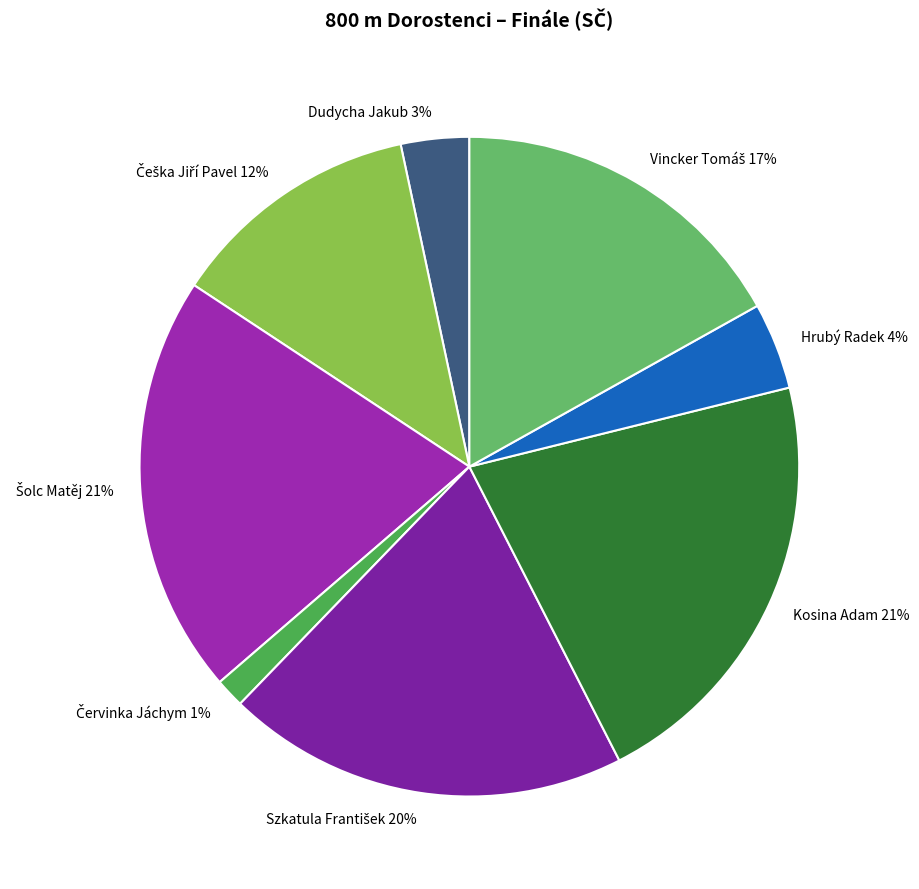

How many segments does this pie chart have?

8